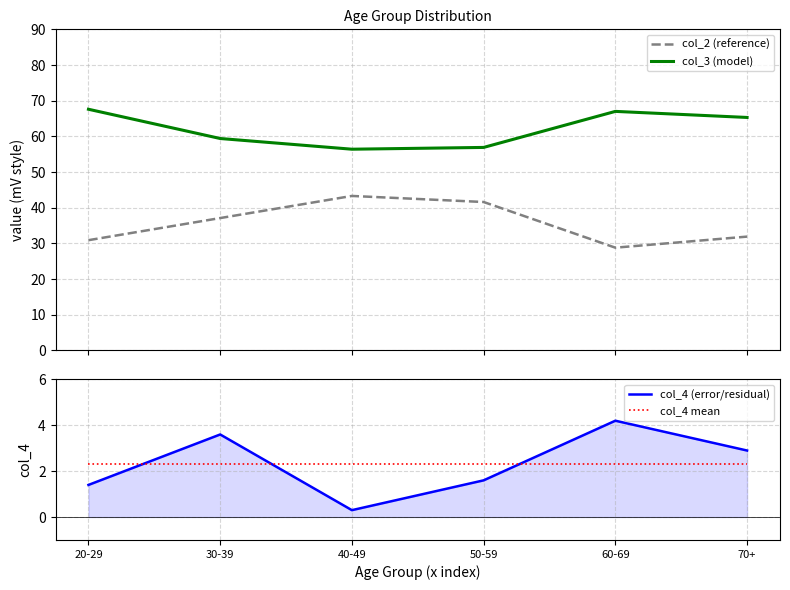

At how many categories does at least one series exceed 60?

3